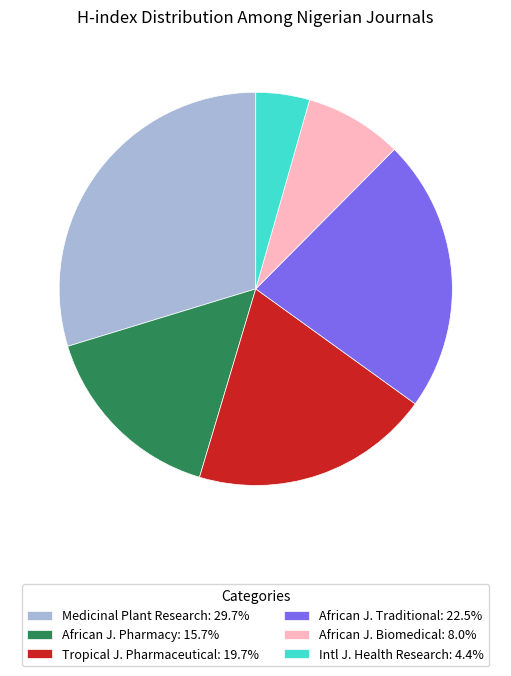

Does Medicinal Plant Research: 29.7% account for over 50% of the chart?

No